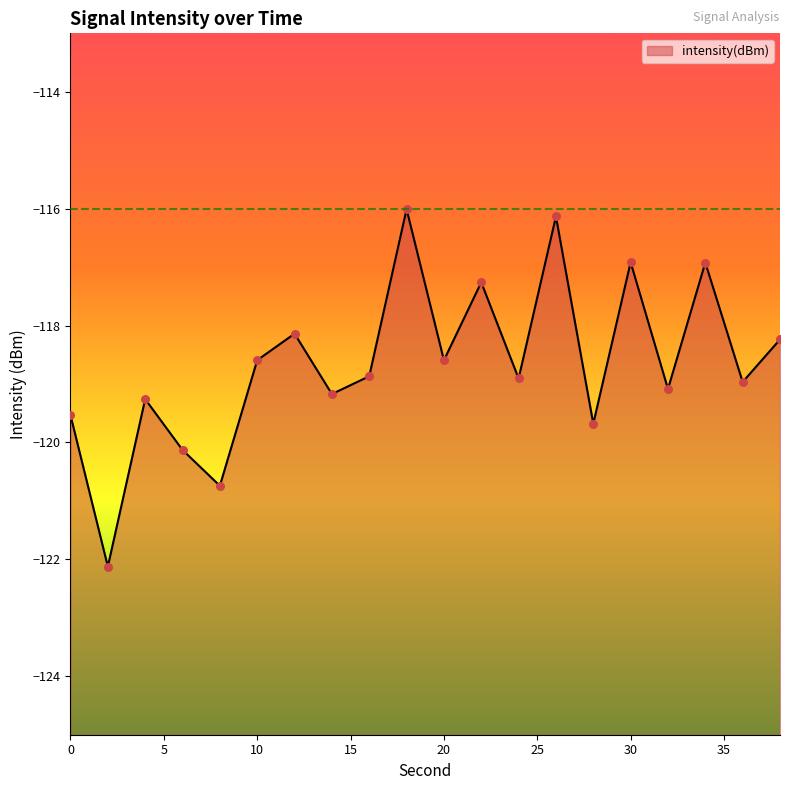

What is the change in value from 36 to 38?

+0.7